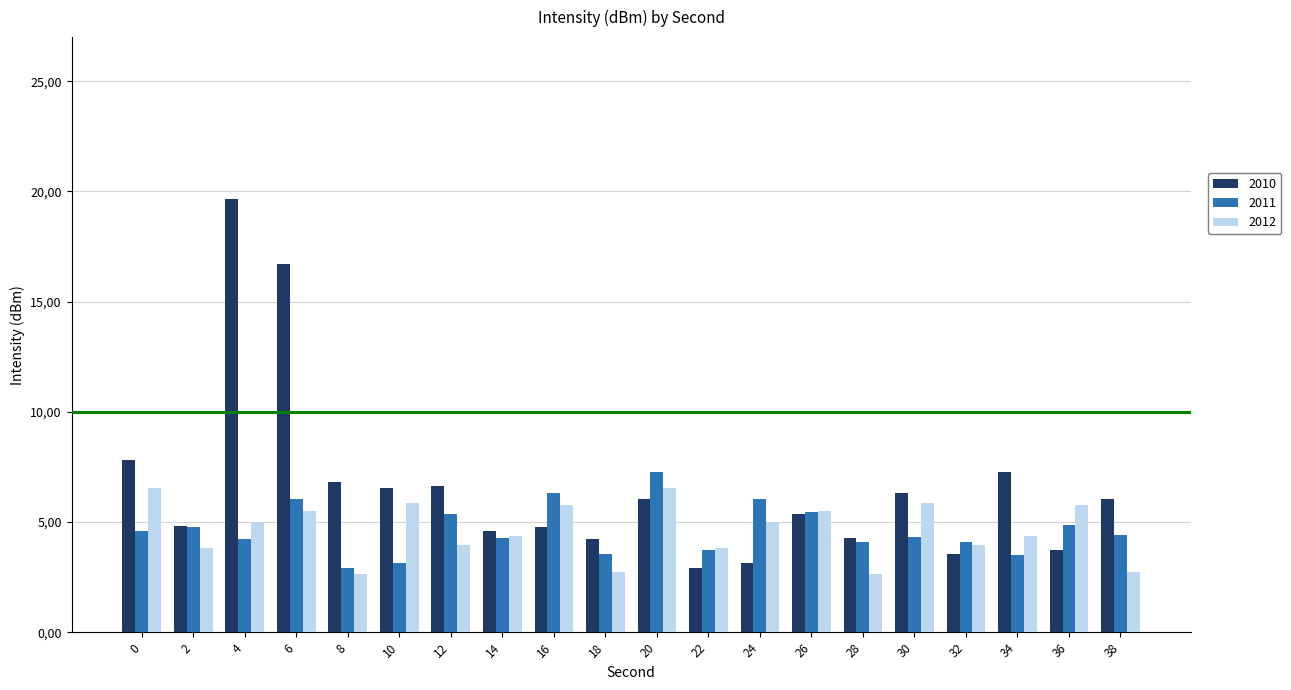

What is the spread (max minus min) of values at 4?

15.4